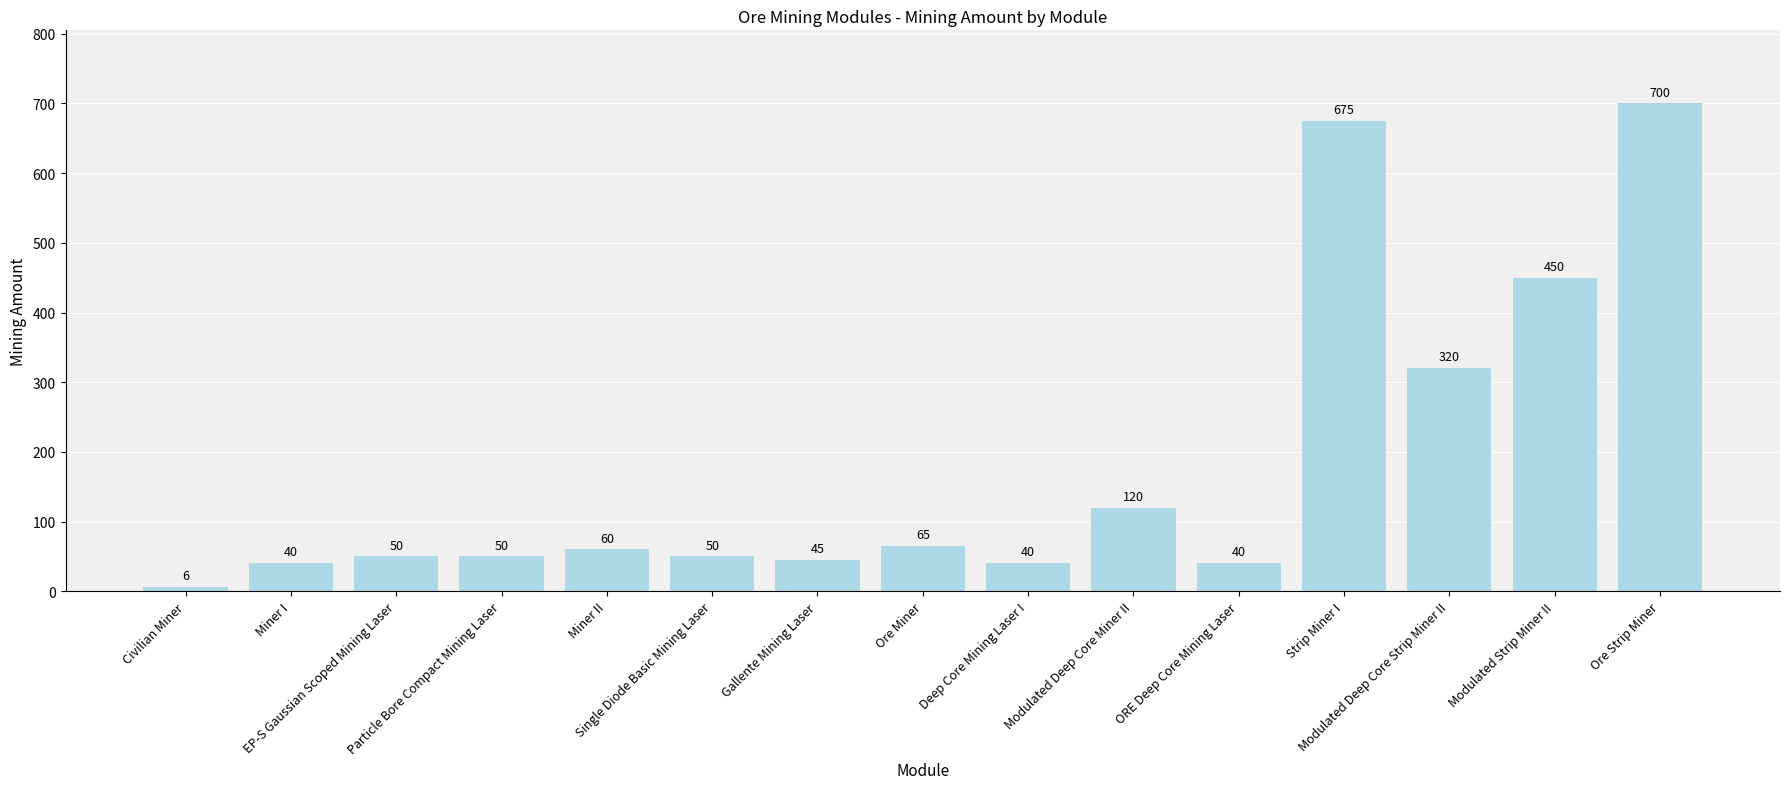

What is the smallest value displayed?

6